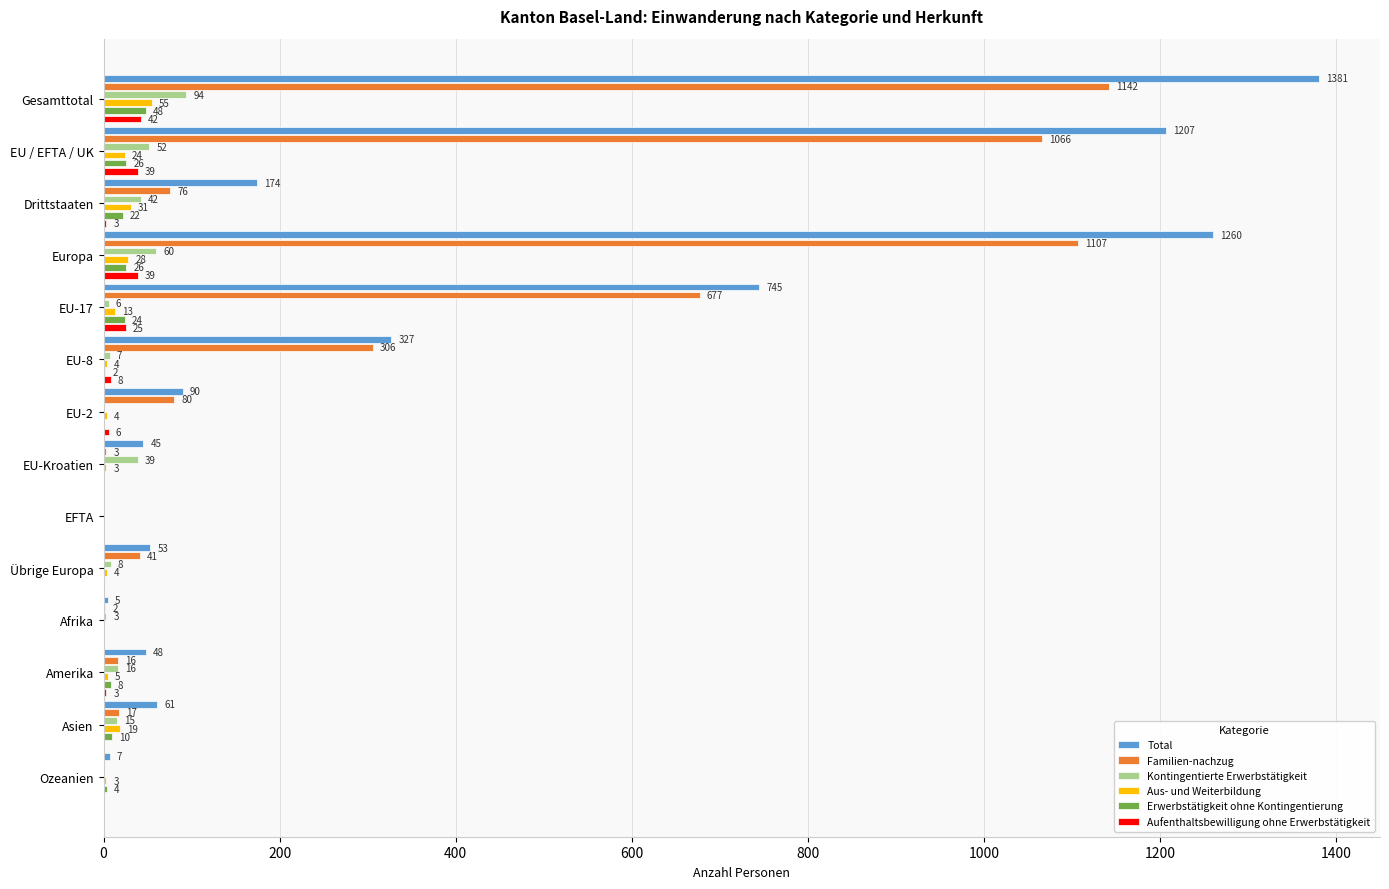

What is the sum of all Aufenthaltsbewilligung ohne Erwerbstätigkeit values?

165